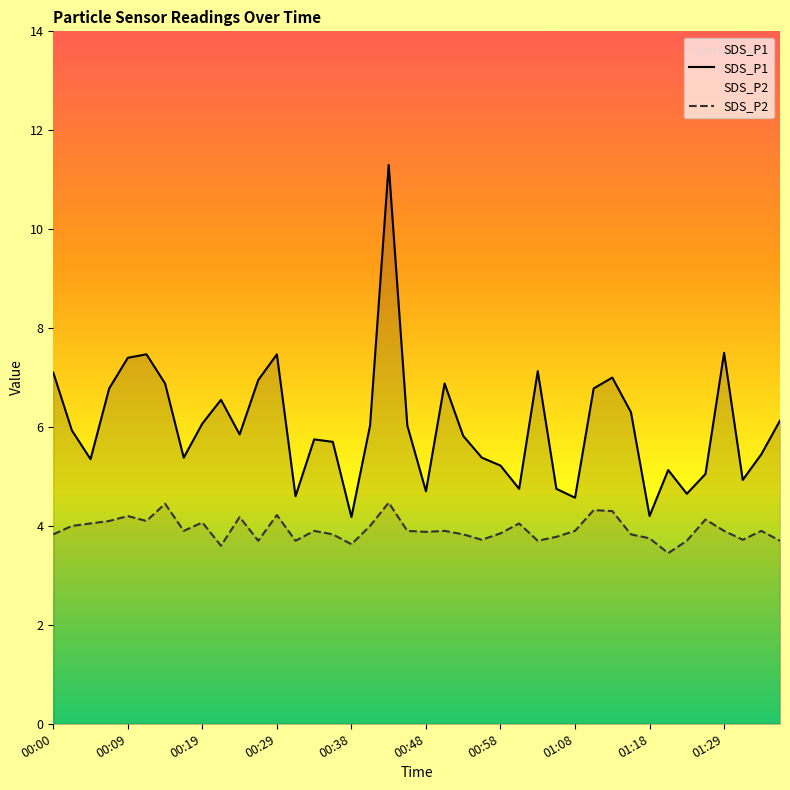

What is the value of the SDS_P1 point at the 6th from the left?

7.5